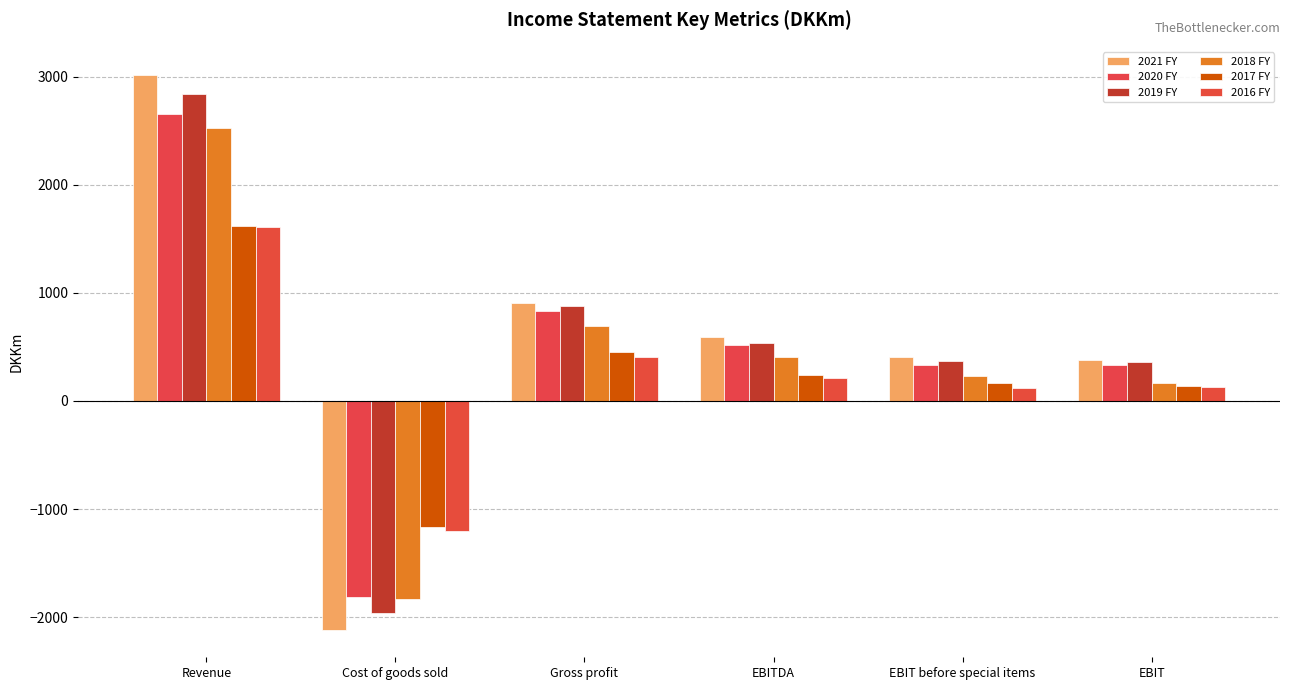

Are the bars grouped side by side (vs. stacked)?

Yes